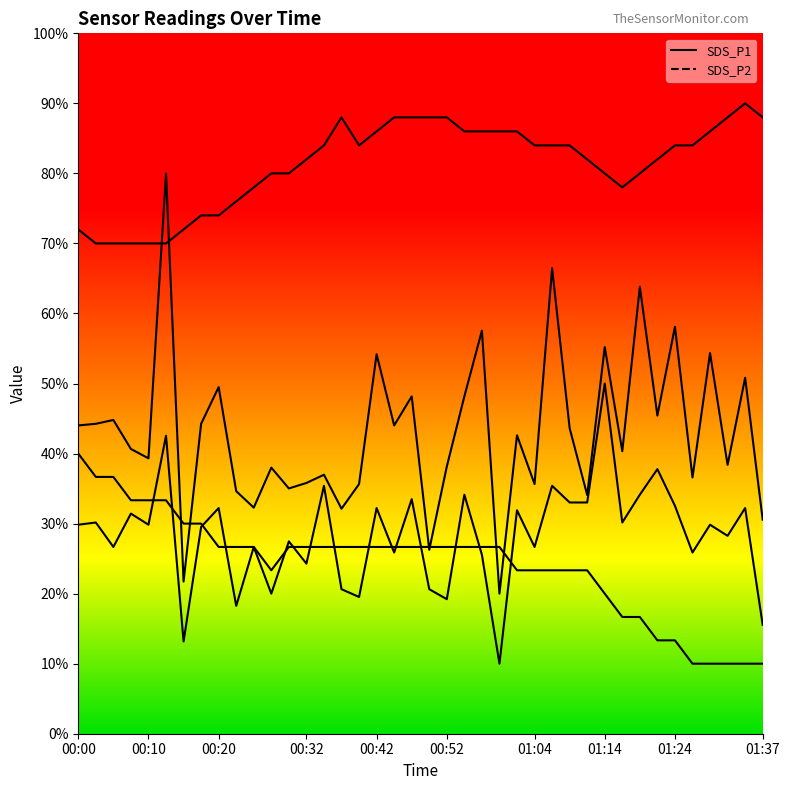

What is the difference between the highest and lowest values at 00:27?

60.0